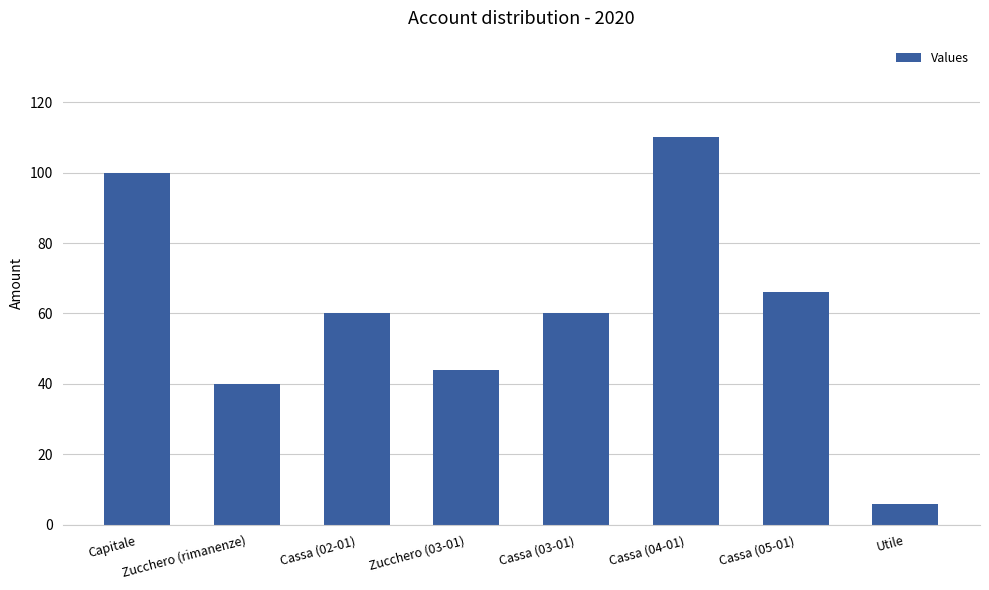

Reading left to right, list all the values displayed in this chart.

Capitale=100	Zucchero (rimanenze)=40	Cassa (02-01)=60	Zucchero (03-01)=44	Cassa (03-01)=60	Cassa (04-01)=110	Cassa (05-01)=66	Utile=6